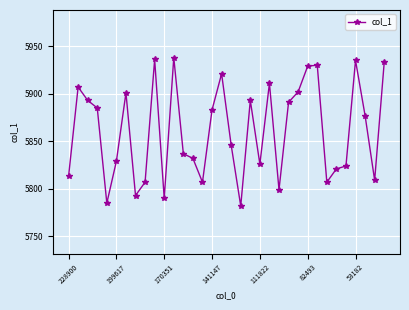

How many distinct data groups are displayed?

1